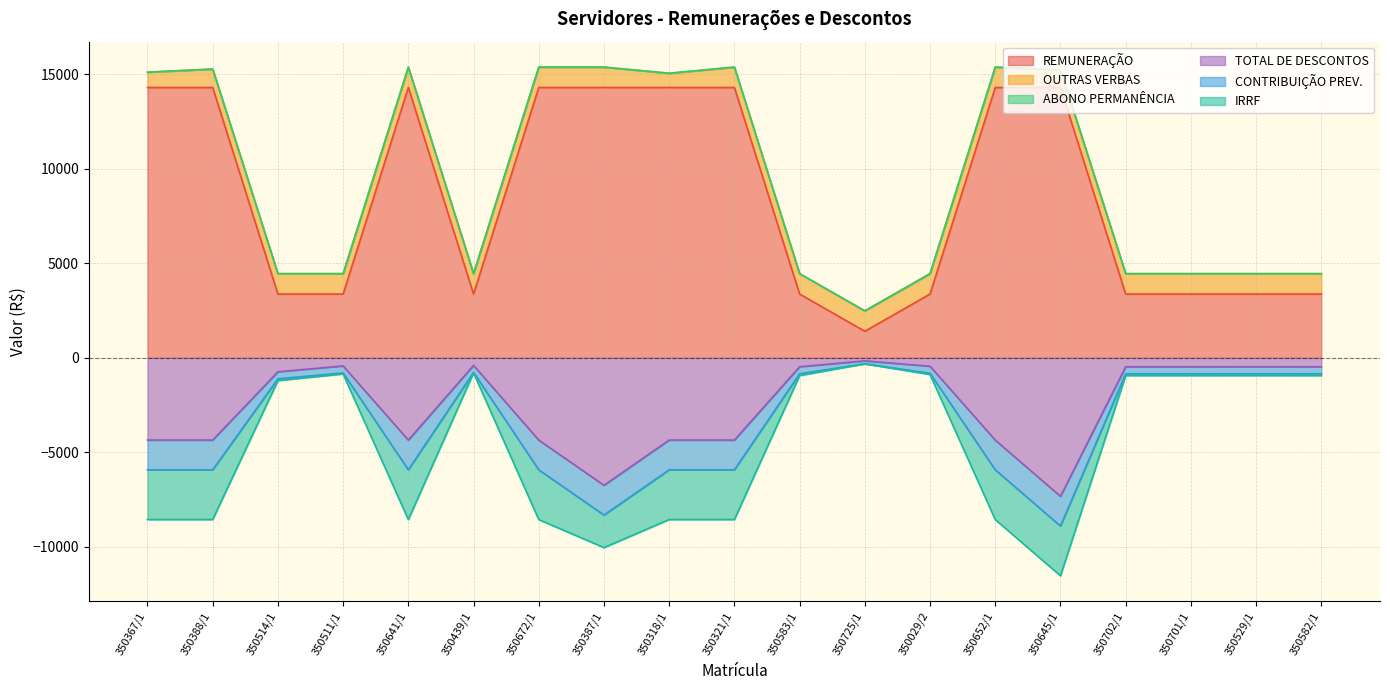

At how many categories does at least one series exceed 13965?

9